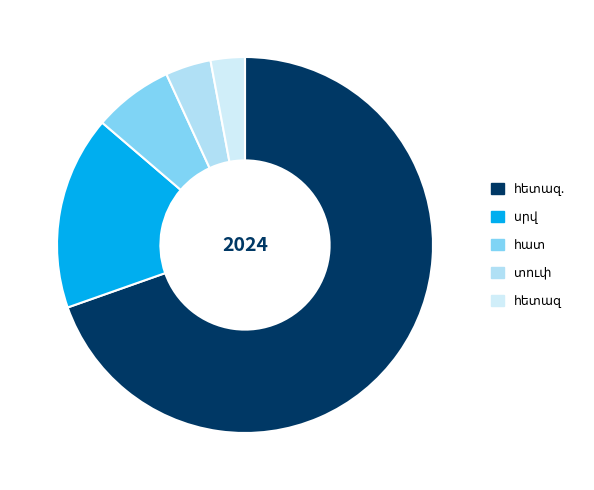

What is the smallest slice in the pie chart?

հետազ